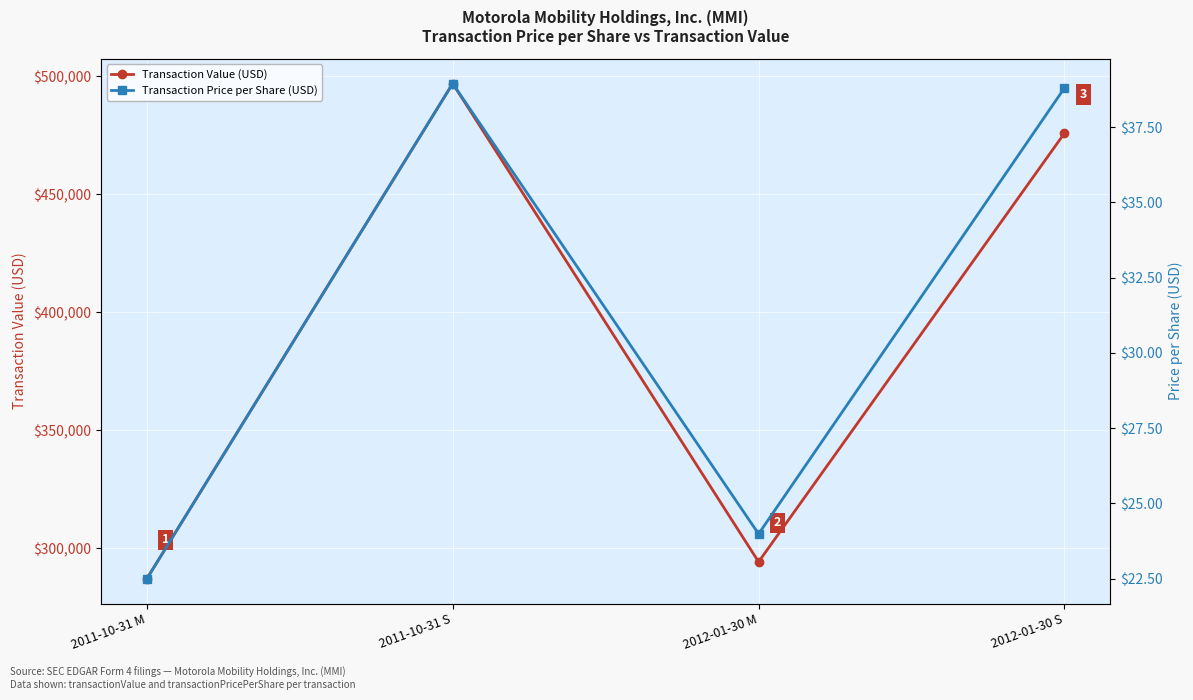

Is it true that Transaction Price per Share (USD) equals 30.5 at 2011-10-31 M?

False